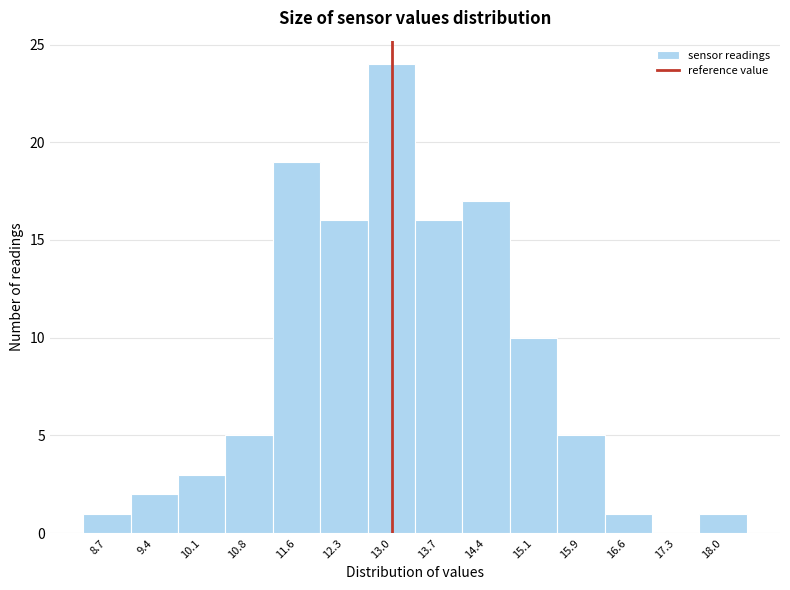

Reading left to right, list every bar in this chart as the range it spans on the x-axis followed by its height. Neither the bar edges nor the heights are printed on the chart, so give them approximately, as read against the axes.

8.3 to 9.0: 1
9.0 to 9.8: 2
9.8 to 10.5: 3
10.5 to 11.2: 5
11.2 to 11.9: 19
11.9 to 12.6: 16
12.6 to 13.4: 24
13.4 to 14.1: 16
14.1 to 14.8: 17
14.8 to 15.5: 10
15.5 to 16.2: 5
16.2 to 16.9: 1
16.9 to 17.7: 0
17.7 to 18.4: 1